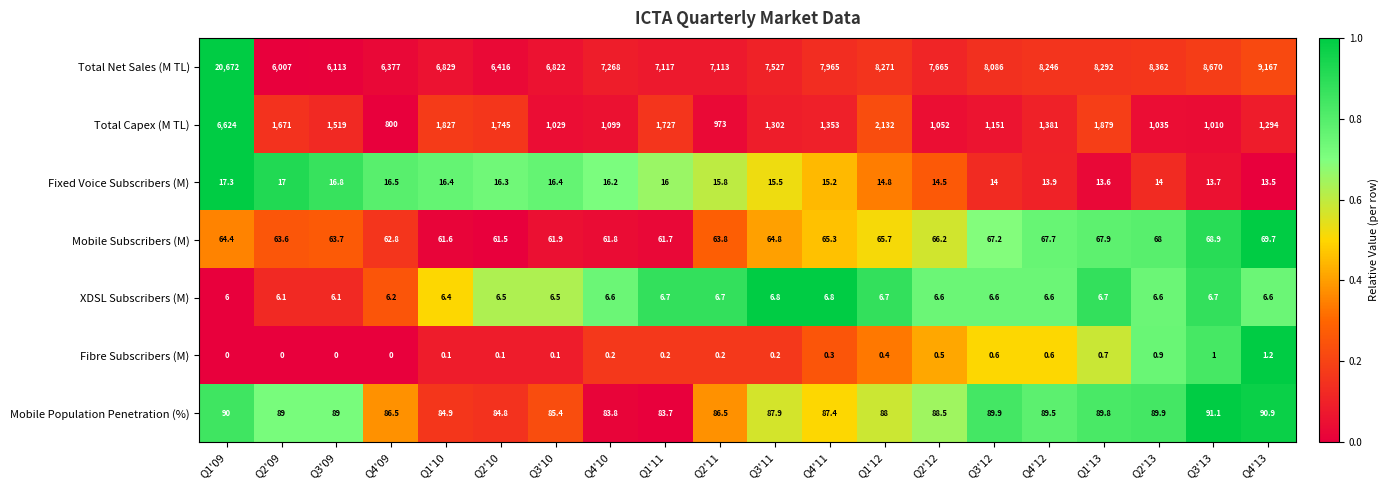

What is the difference between the highest and lowest values at Q2'12?

7664.5